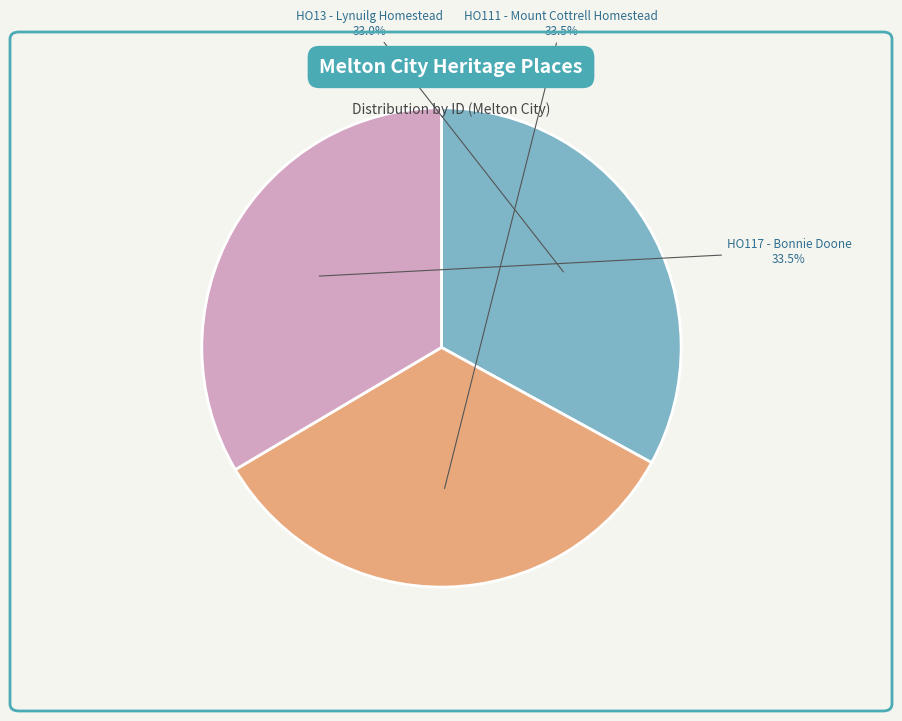

What is the smallest slice in the pie chart?

HO13 - Lynuilg Homestead